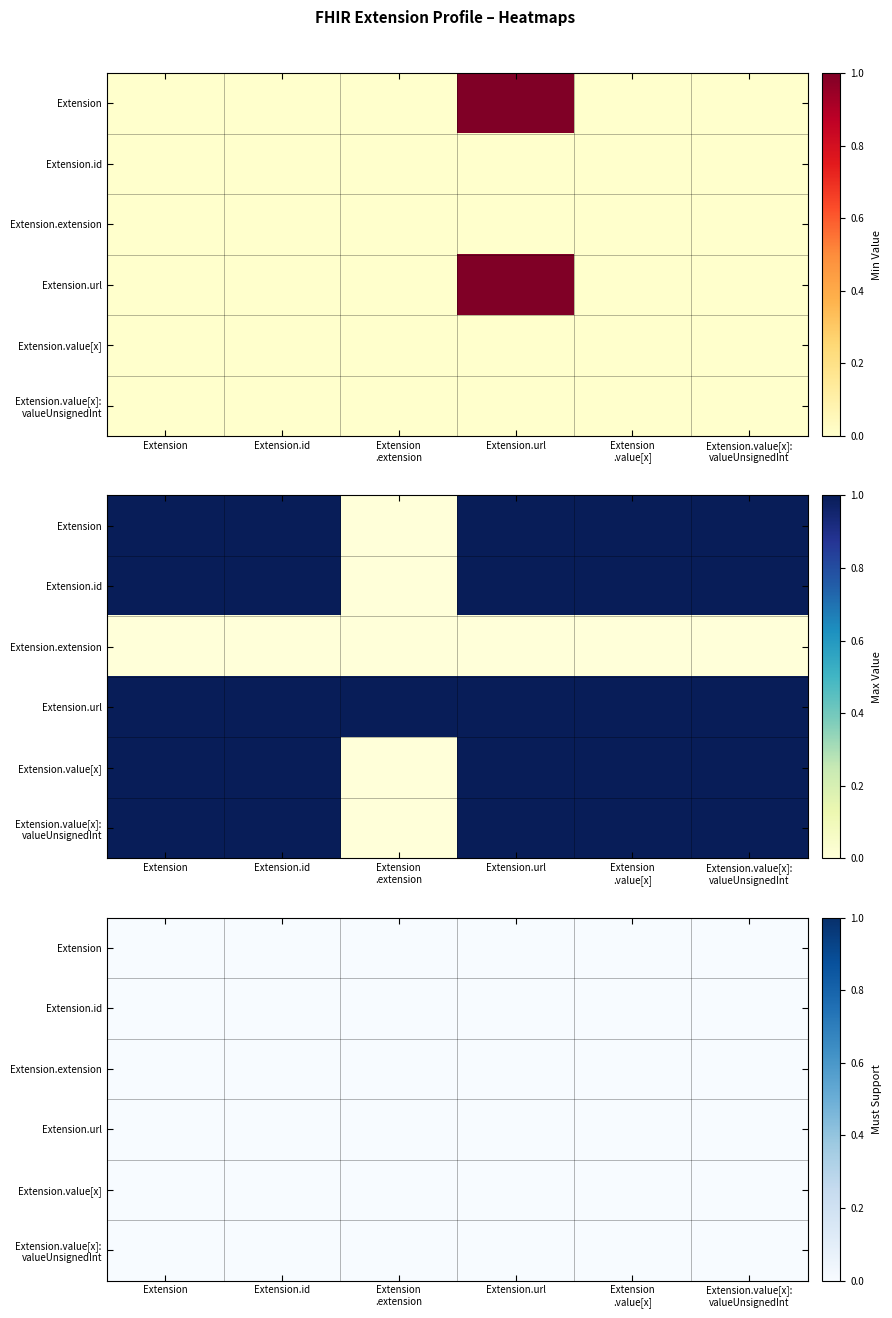

Which series changed the most between Extension and Extension.url?

Extension